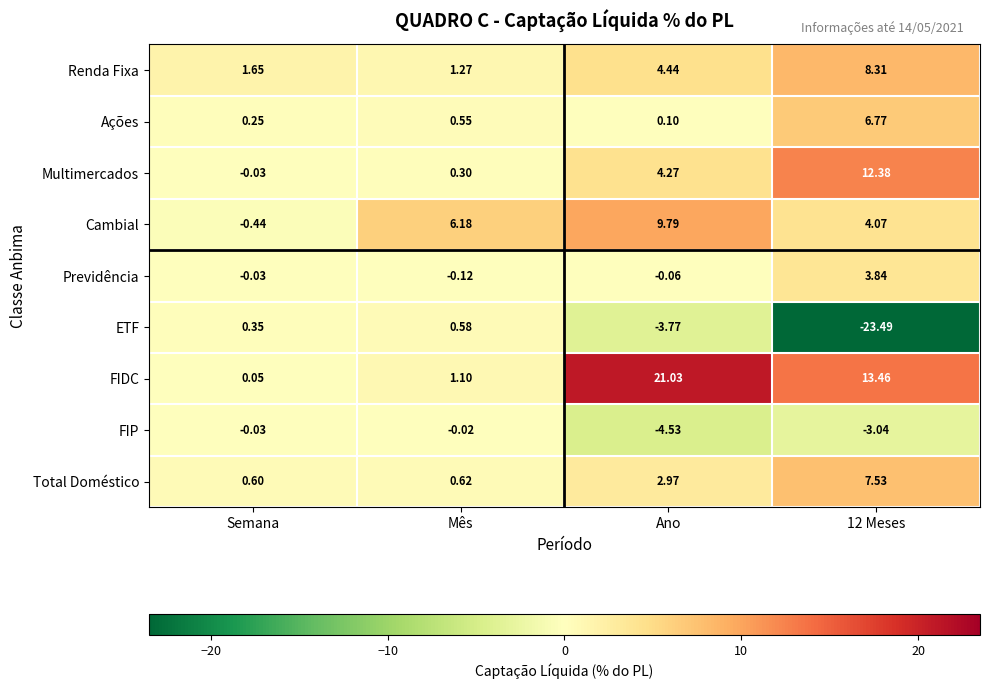

Which label corresponds to the smallest value in the chart?

12 Meses